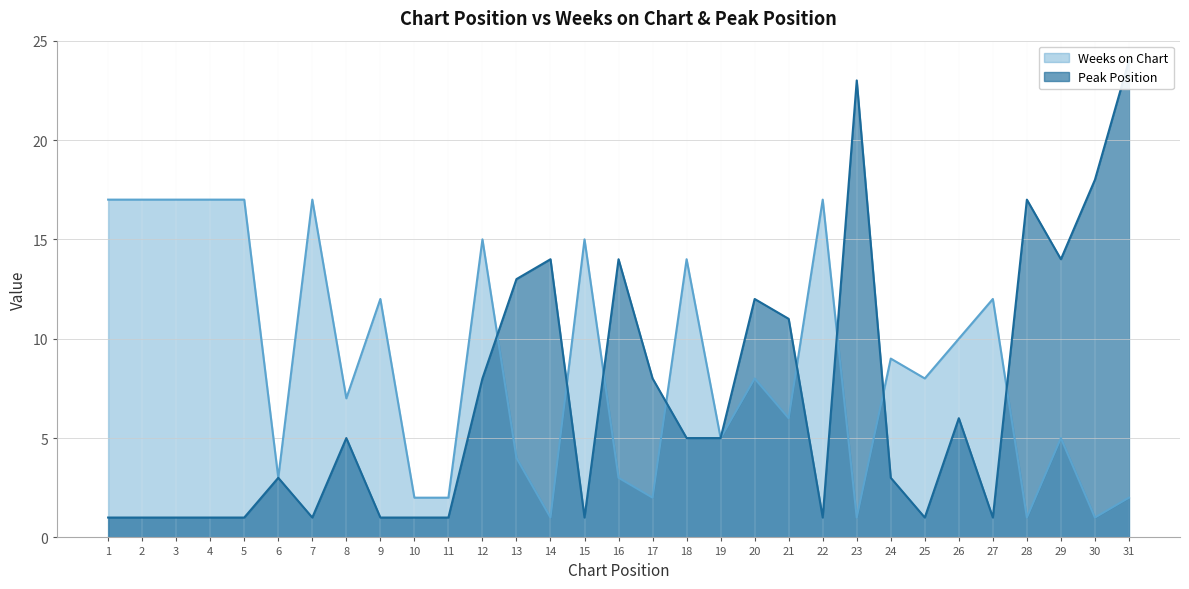

List the series in order of their overall mean, highest first.

Weeks on Chart, Peak Position